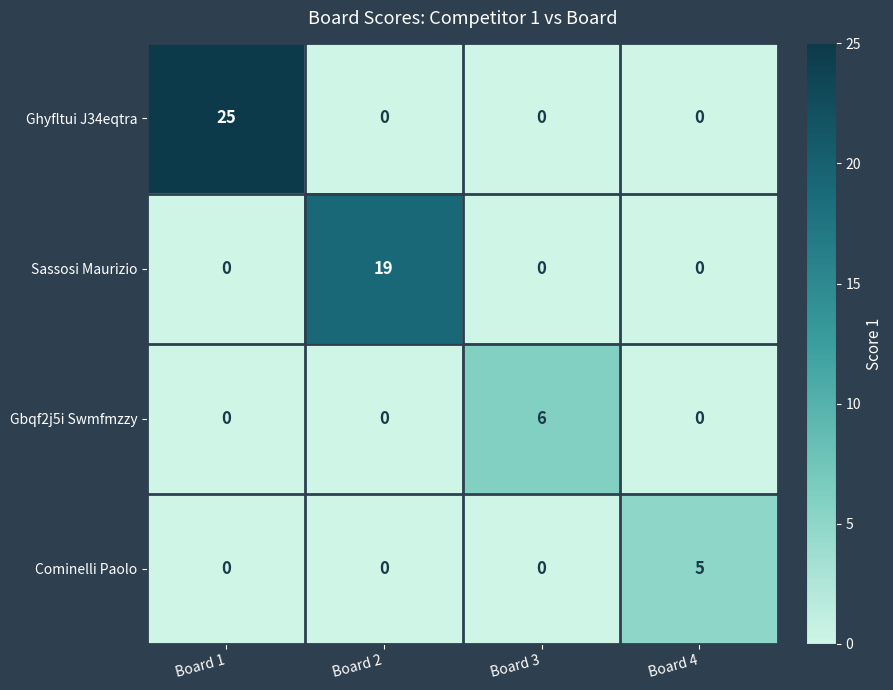

Reading left to right, transcribe all the data shown in this chart.

Ghyfltui J34eqtra: Board 1=25	Board 2=0	Board 3=0	Board 4=0
Sassosi Maurizio: Board 1=0	Board 2=19	Board 3=0	Board 4=0
Gbqf2j5i Swmfmzzy: Board 1=0	Board 2=0	Board 3=6	Board 4=0
Cominelli Paolo: Board 1=0	Board 2=0	Board 3=0	Board 4=5